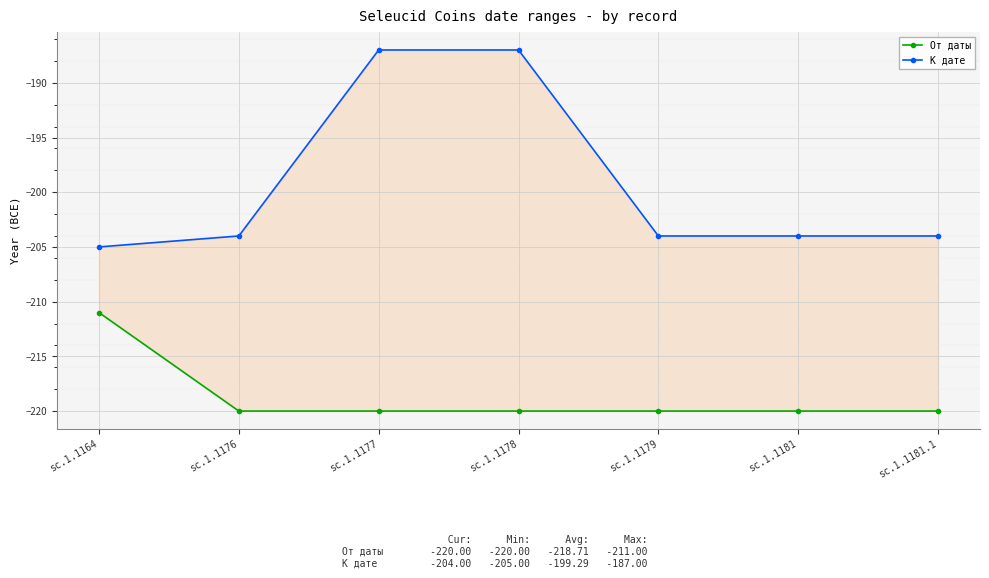

Count the От даты values in the range -220 to -219.

6